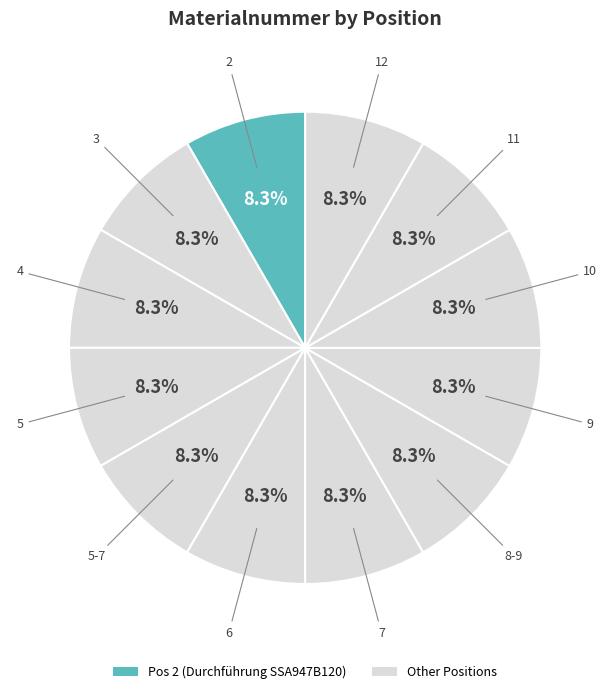

Which slice is the largest?

5-7